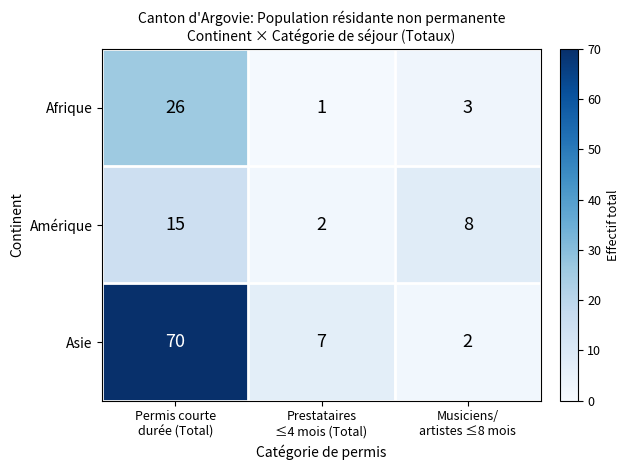

Which series has the widest spread of values?

Asie